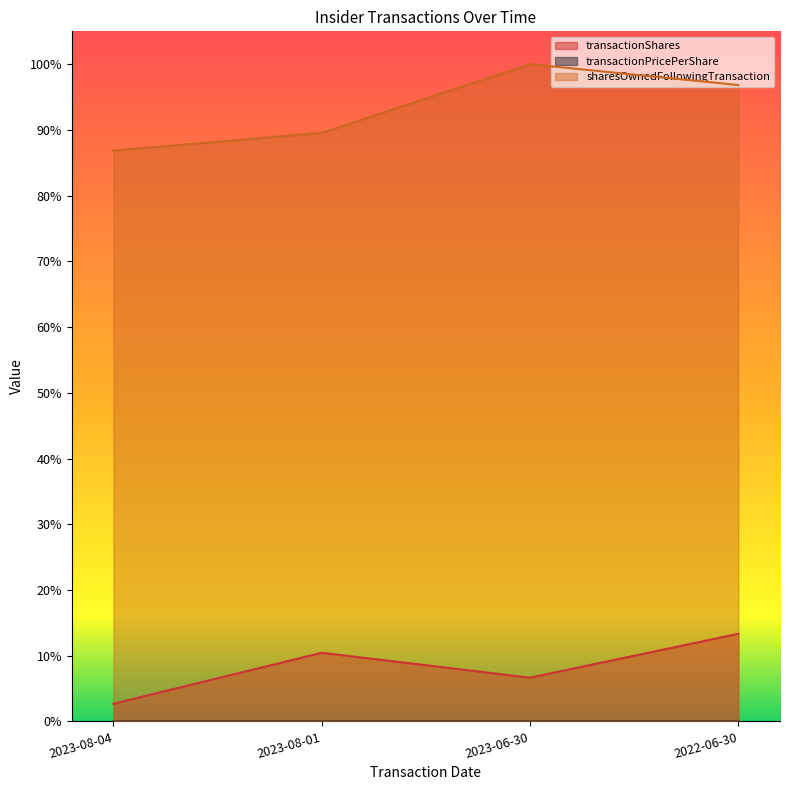

Between 2023-08-04 and 2023-06-30, which series saw the biggest shift?

sharesOwnedFollowingTransaction